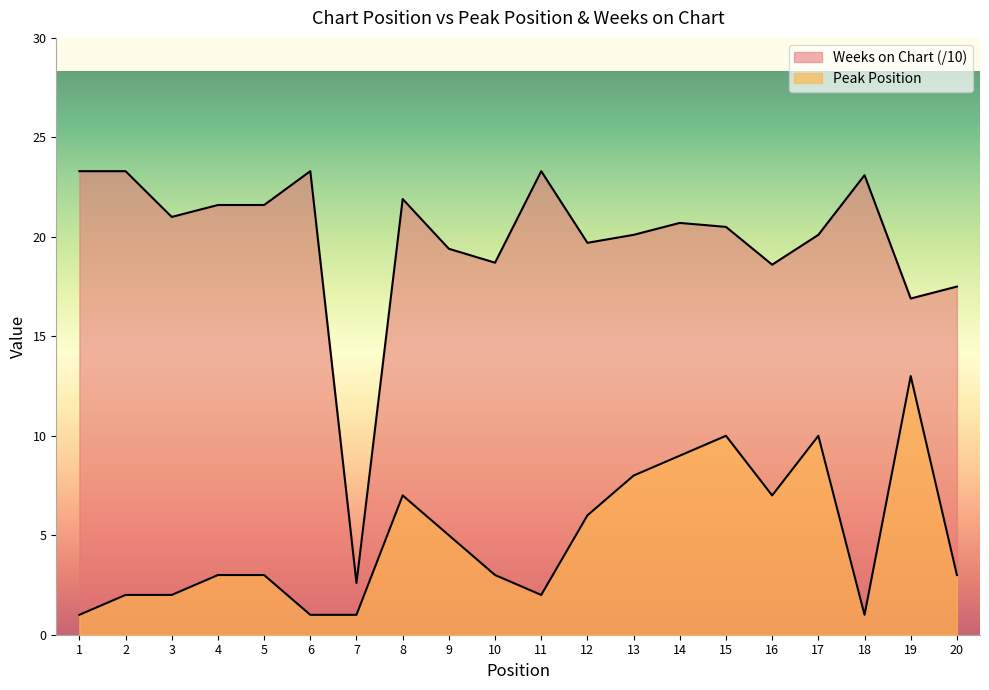

How many data points in Peak Position are above 3?

9